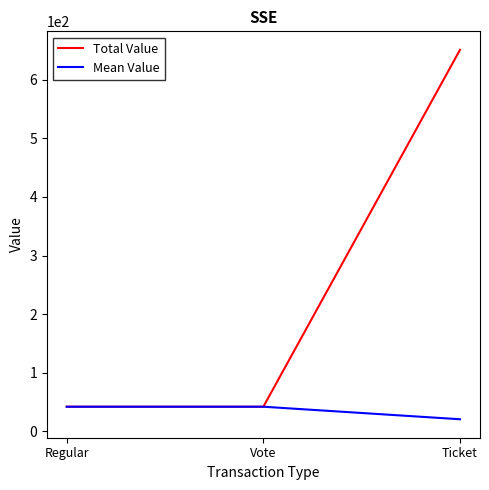

Read the Total Value value at Vote.

41.7